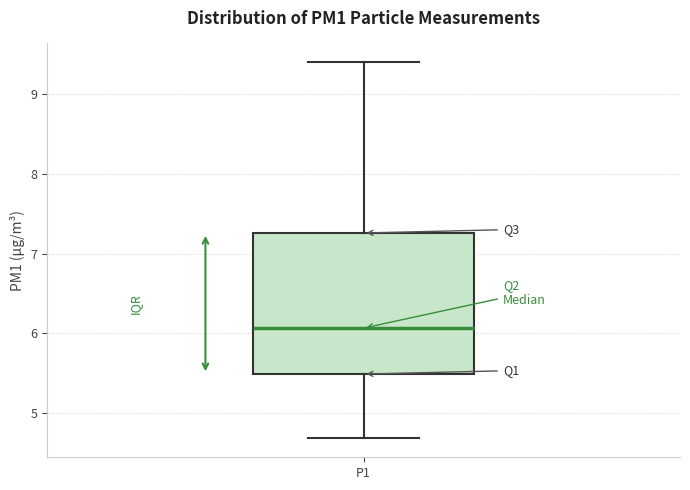

Where is the lower edge of the box for P1 on the y-axis? The values are not printed on the chart, so give them approximately, as read against the axis.

5.5